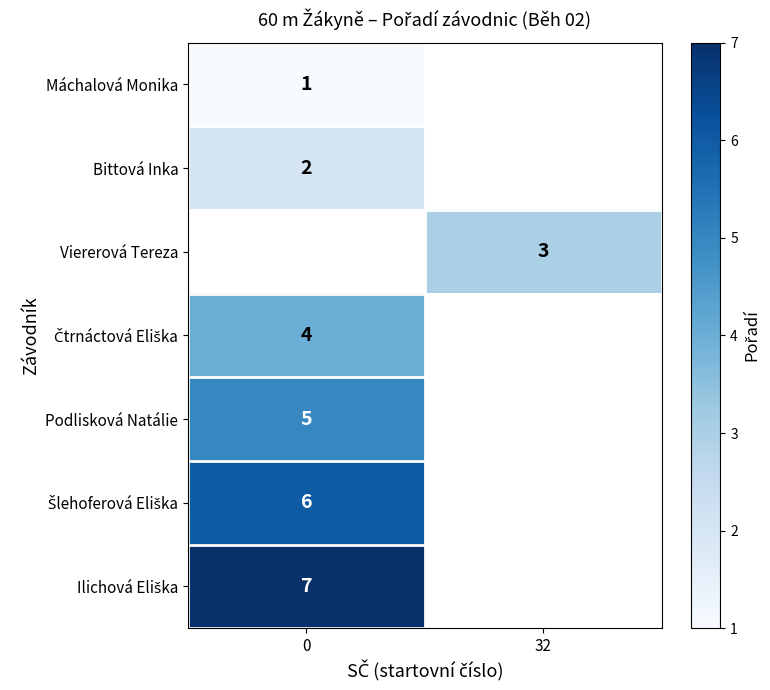

The Bittová Inka series shows 2 at 0. True or false?

True